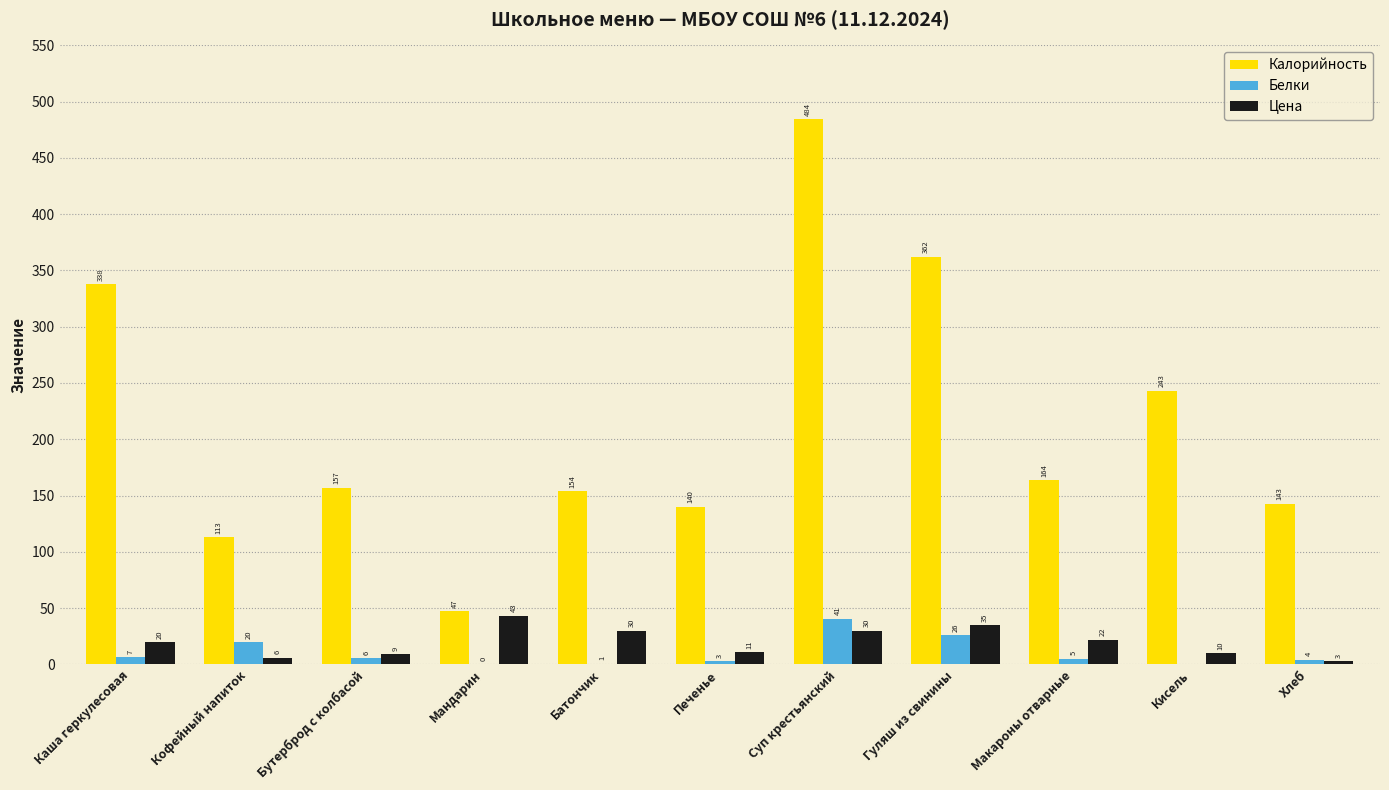

Which category has the highest value in the Цена series?

Мандарин